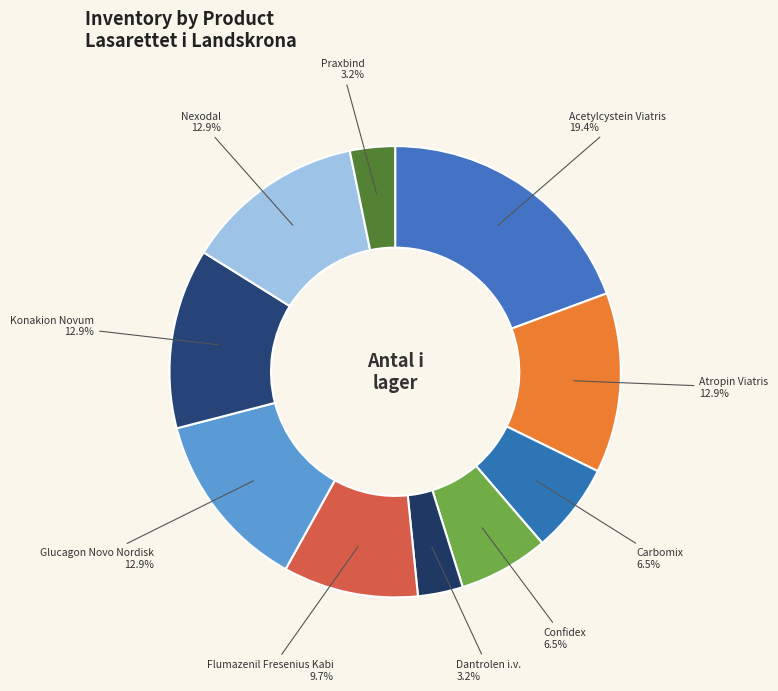

Count the number of slices in the pie.

10